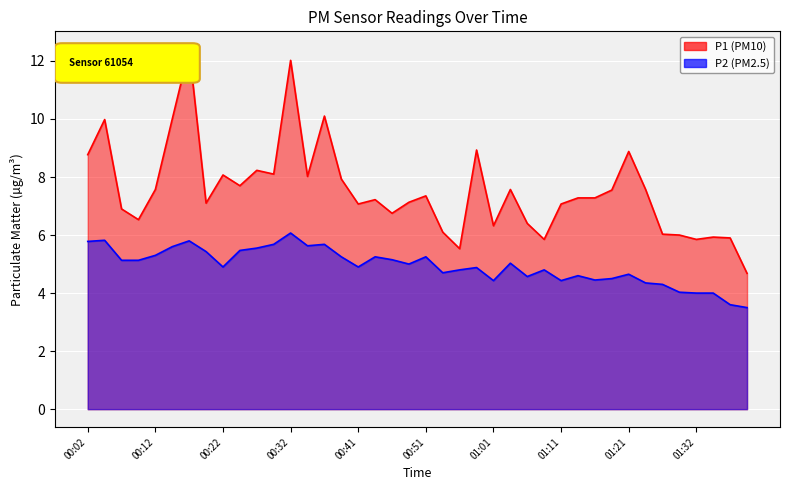

How many values in the P2 series exceed 5?

19